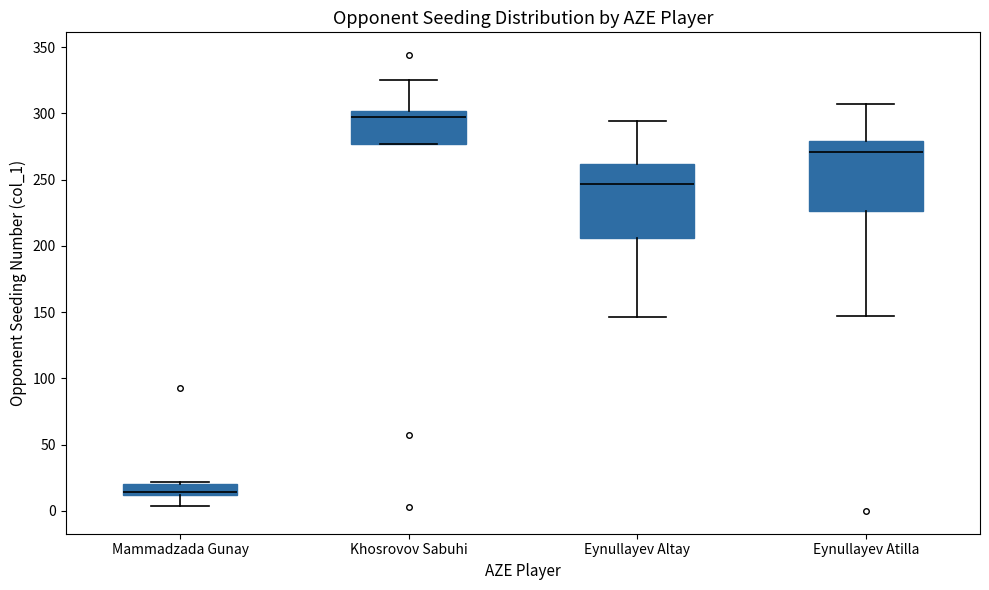

Which box has the lowest median line?

Mammadzada Gunay